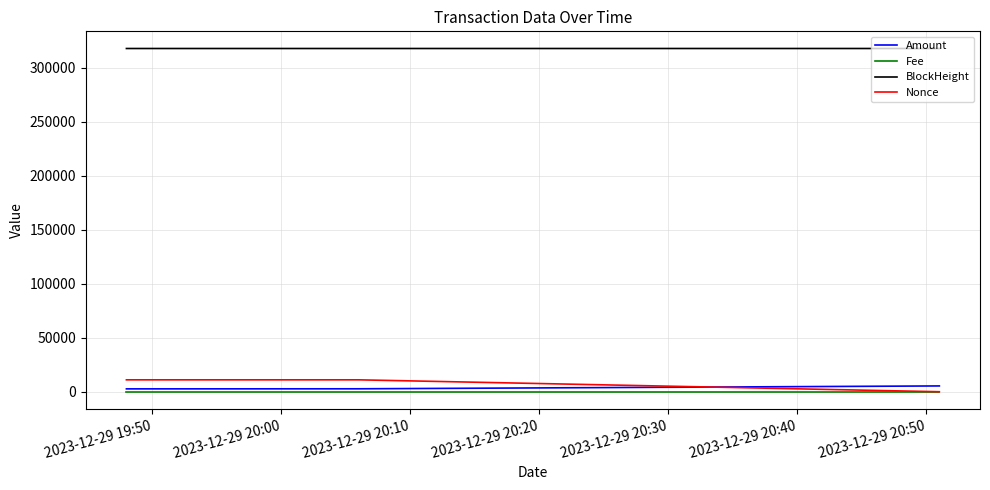

Which series has the largest total across all categories?

BlockHeight